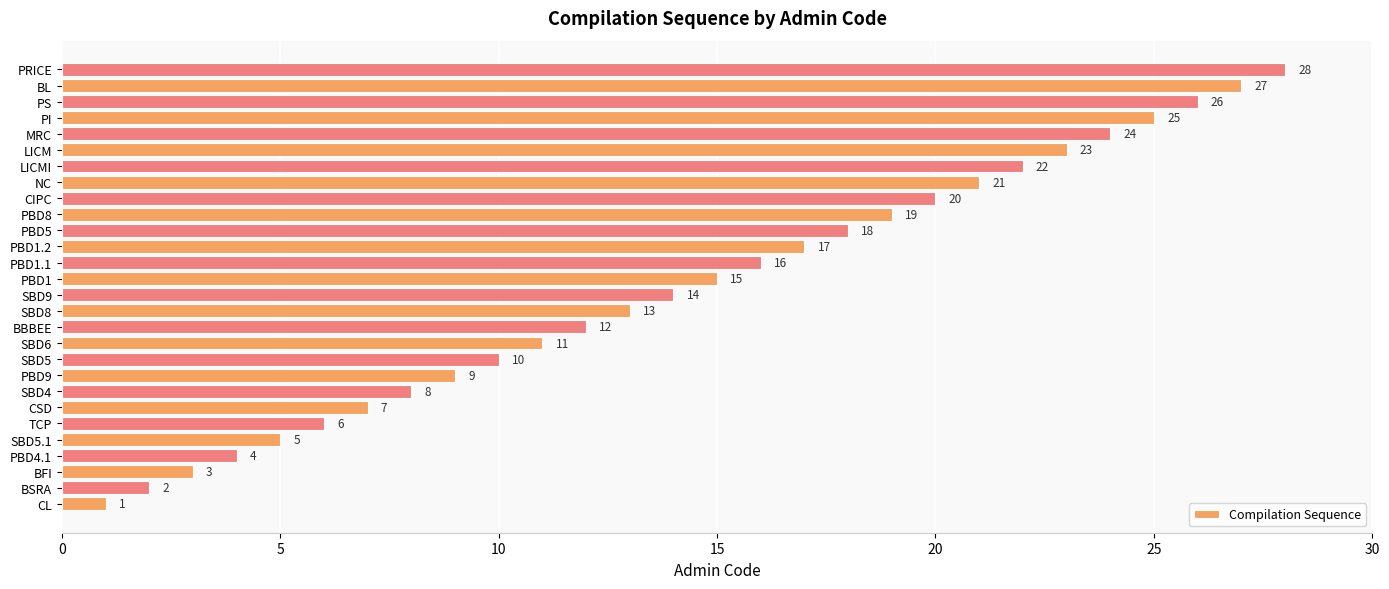

List the labels in order of value, largest first.

PRICE, BL, PS, PI, MRC, LICM, LICMI, NC, CIPC, PBD8, PBD5, PBD1.2, PBD1.1, PBD1, SBD9, SBD8, BBBEE, SBD6, SBD5, PBD9, SBD4, CSD, TCP, SBD5.1, PBD4.1, BFI, BSRA, CL